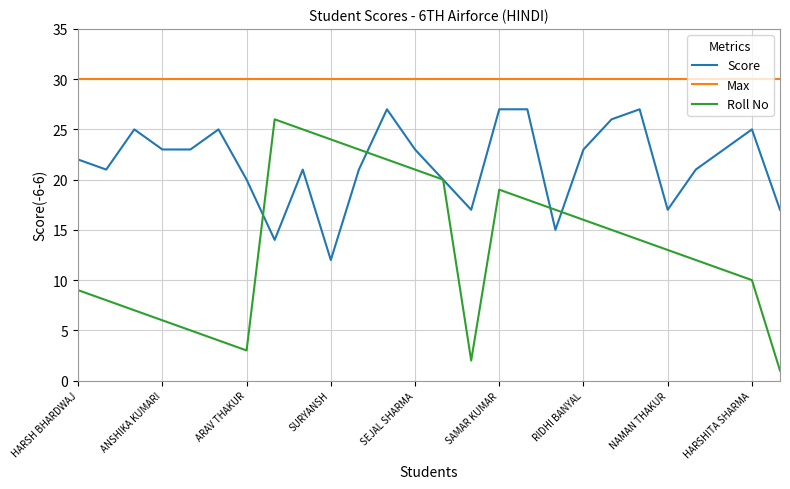

True or false: Roll No and Max intersect in this chart.

False